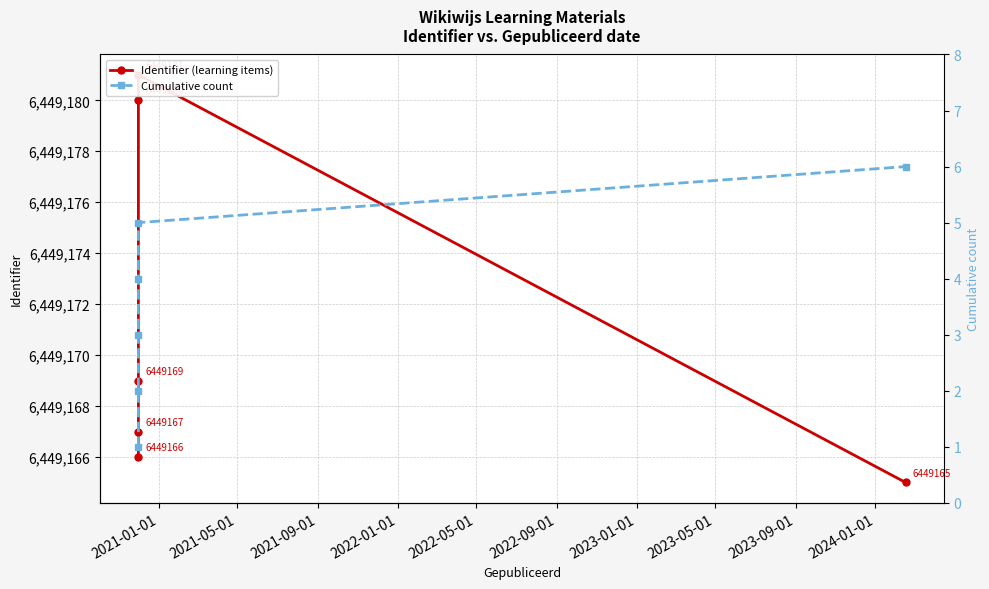

The Identifier (learning items) series shows 4165485 at 2021-01-01. True or false?

False